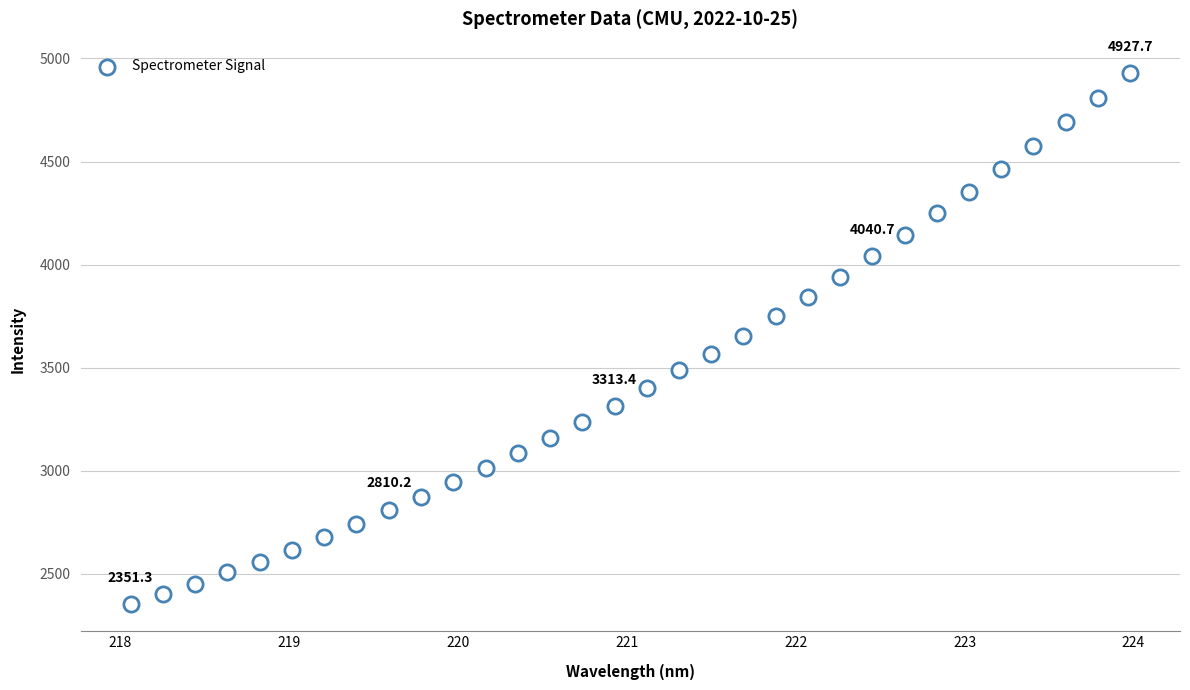

What is the range of X values (max minus min)?

5.9